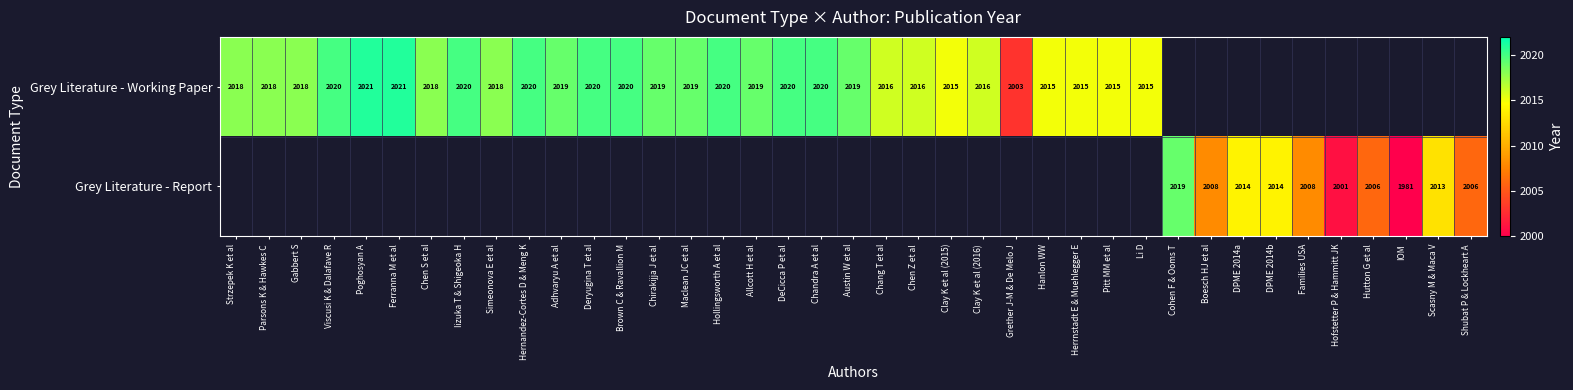

True or false: Grey Literature - Working Paper has a value of 3473.7 at Poghosyan A.

False